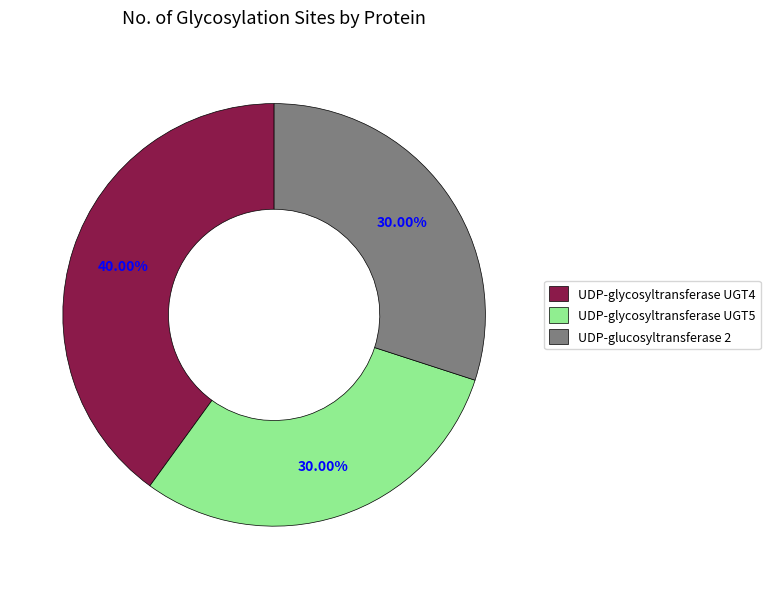

What is the largest slice in the pie chart?

UDP-glycosyltransferase UGT4